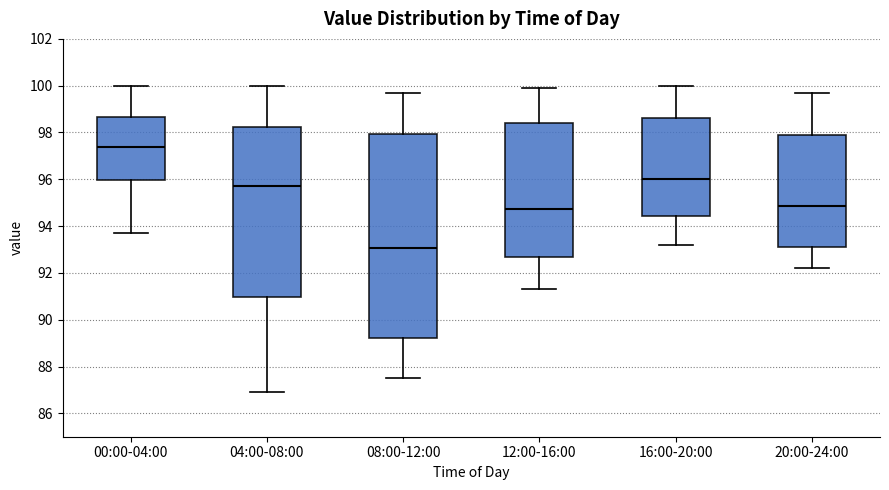

Reading left to right, read every box against the y-axis: the position of its median line, the range the box covers, and the ends of its whiskers. The values are not printed on the chart, so give them approximately, as read against the axis.

00:00-04:00: median 97.4, box 96.0 to 98.6, whiskers 93.8 to 100.0
04:00-08:00: median 95.8, box 91.0 to 98.2, whiskers 87.0 to 100.0
08:00-12:00: median 93.0, box 89.2 to 98.0, whiskers 87.6 to 99.8
12:00-16:00: median 94.8, box 92.6 to 98.4, whiskers 91.4 to 100.0
16:00-20:00: median 96.0, box 94.4 to 98.6, whiskers 93.2 to 100.0
20:00-24:00: median 94.8, box 93.2 to 98.0, whiskers 92.2 to 99.8